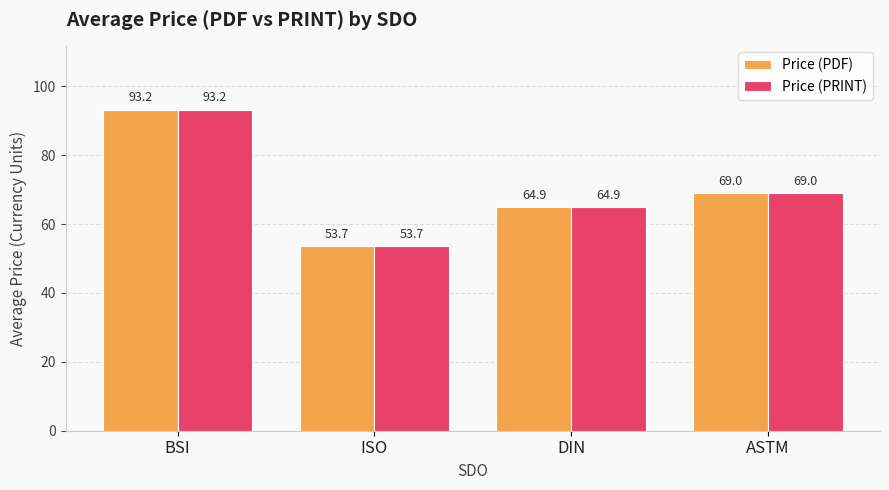

Where does the Price (PRINT) series first go above 69?

BSI